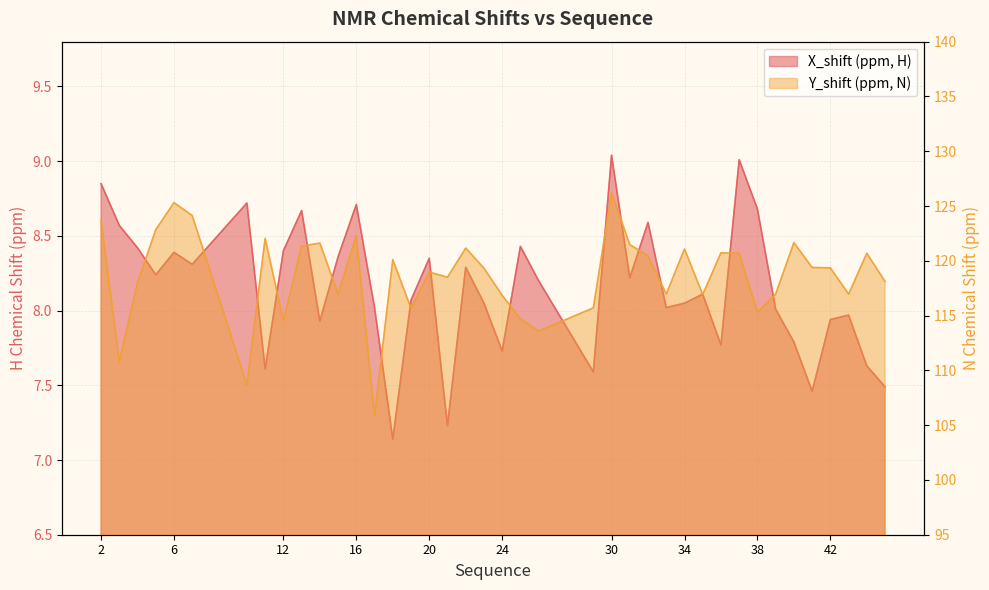

At how many categories does at least one series exceed 32?

40